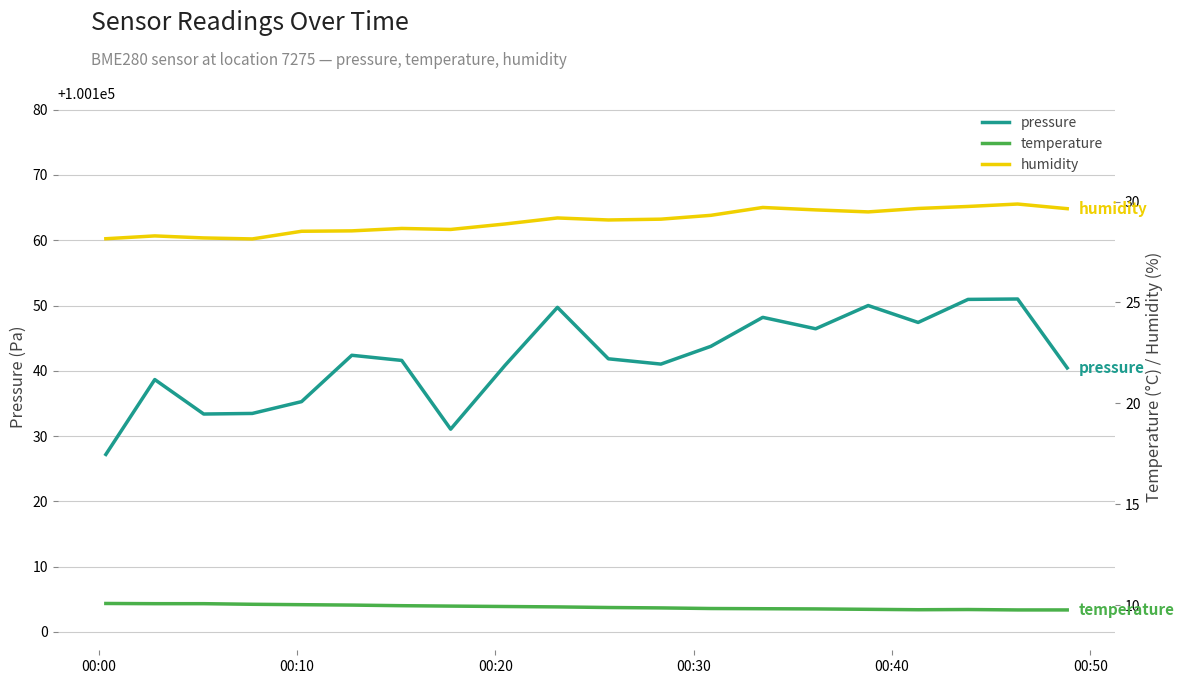

What is the minimum value for pressure?

100127.2